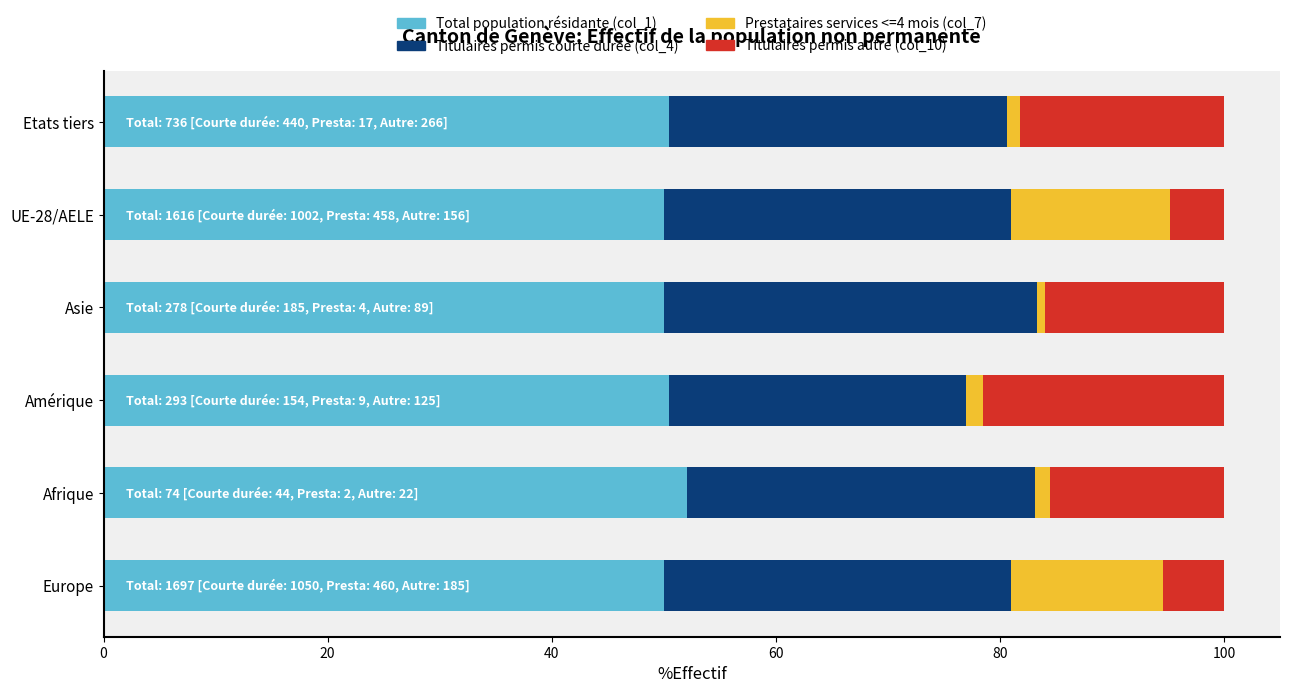

What is the total value across all series at Europe?

100.0